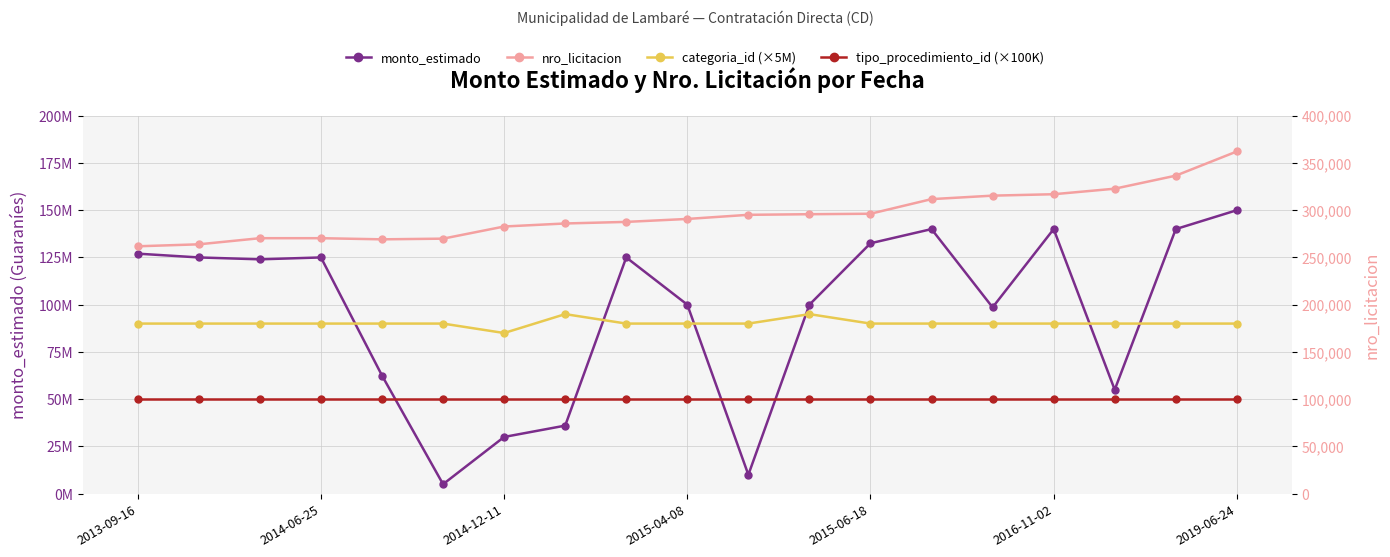

The value of monto_estimado at 11 is 100000000. True or false?

True